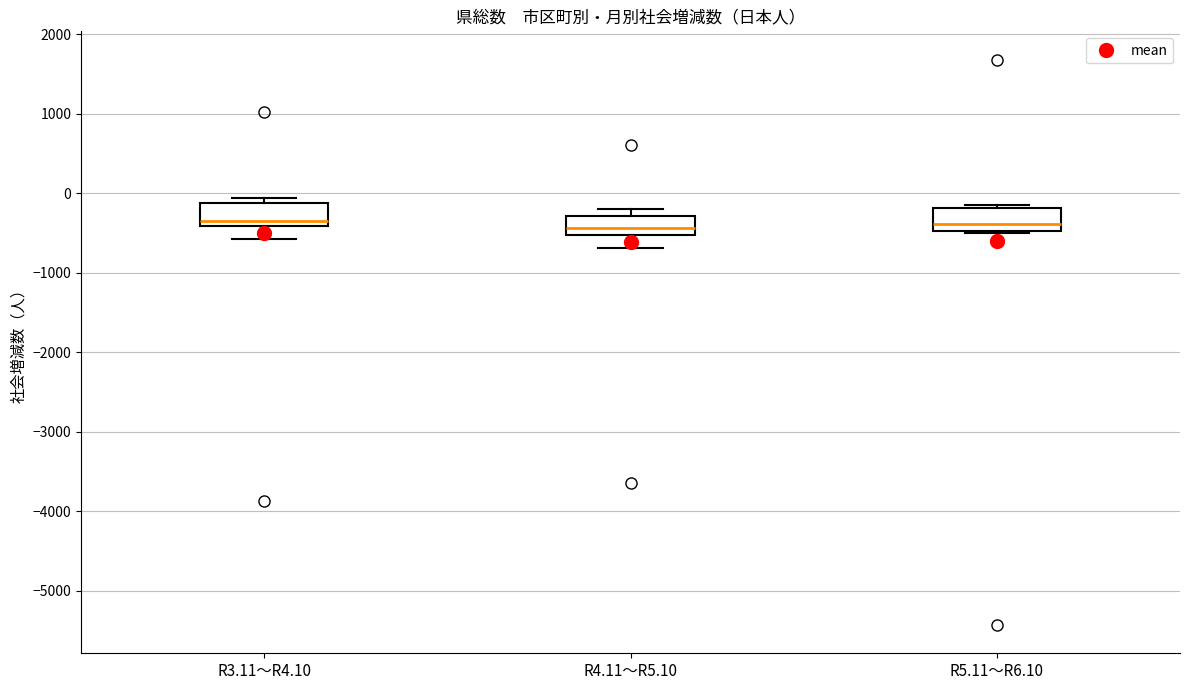

Where is the upper edge of the box for R4.11～R5.10 on the y-axis? The values are not printed on the chart, so give them approximately, as read against the axis.

-300